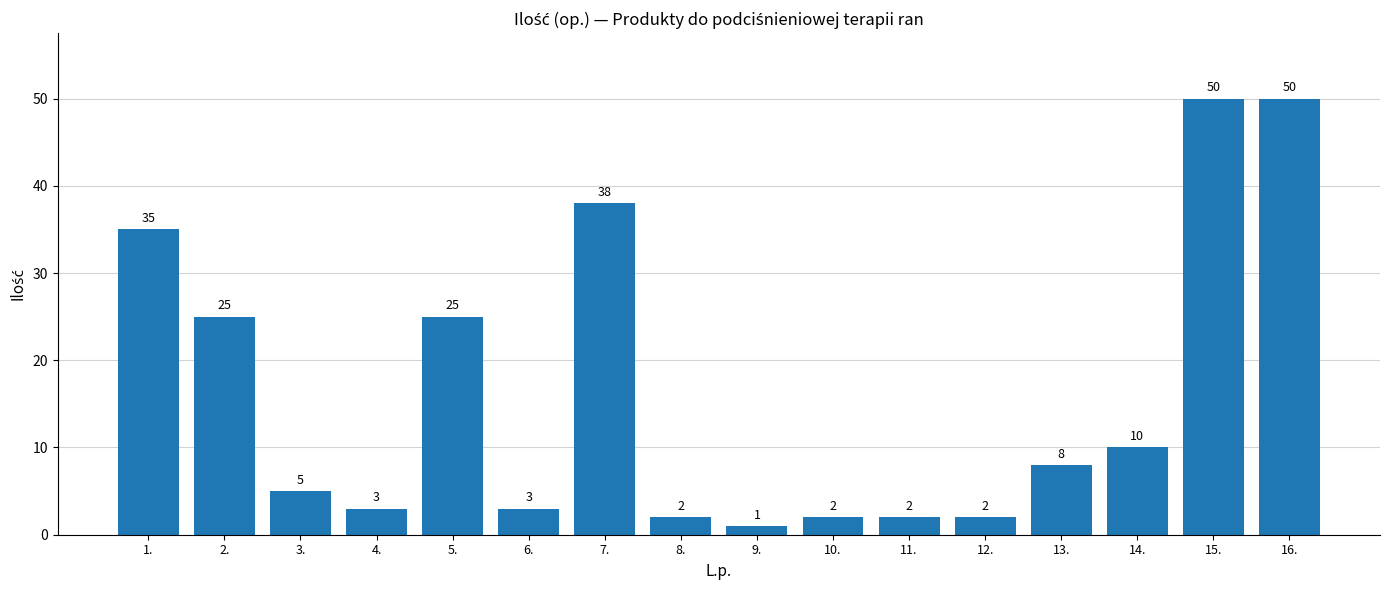

How many categories are shown in the chart?

16